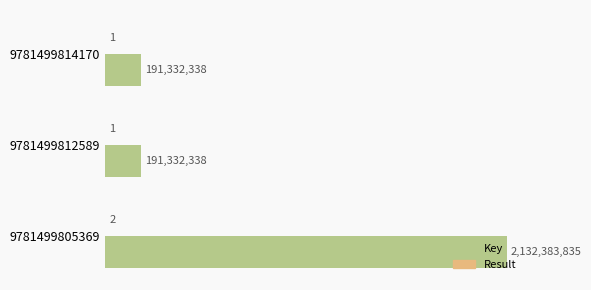

How many bars are there in total?

6